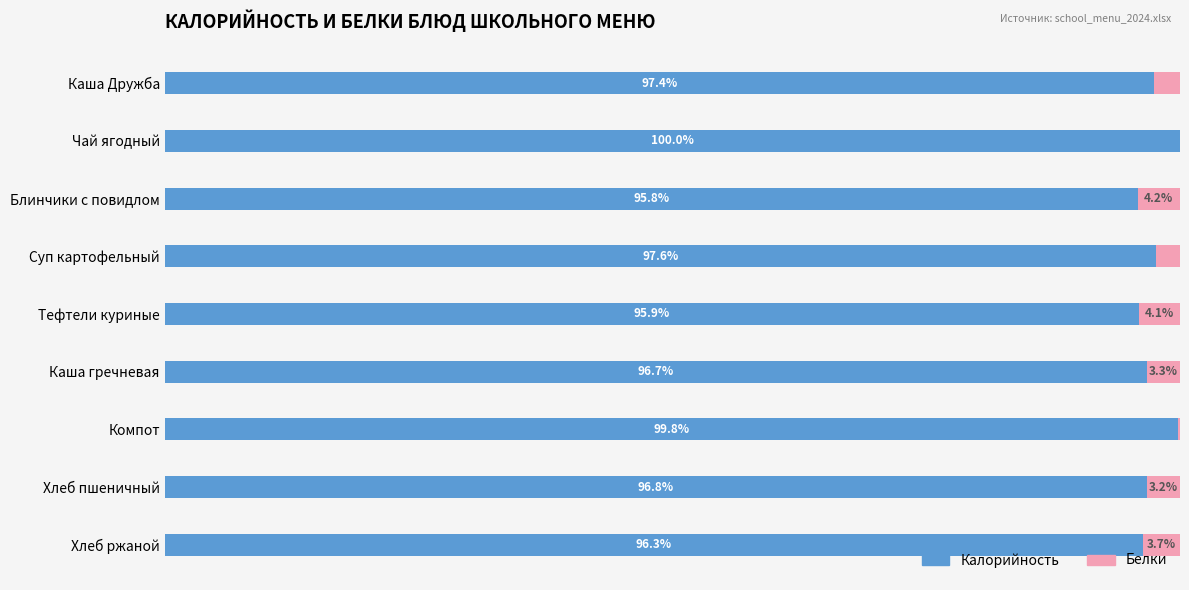

Where is Калорийность nearest to the value 97?

Хлеб пшеничный